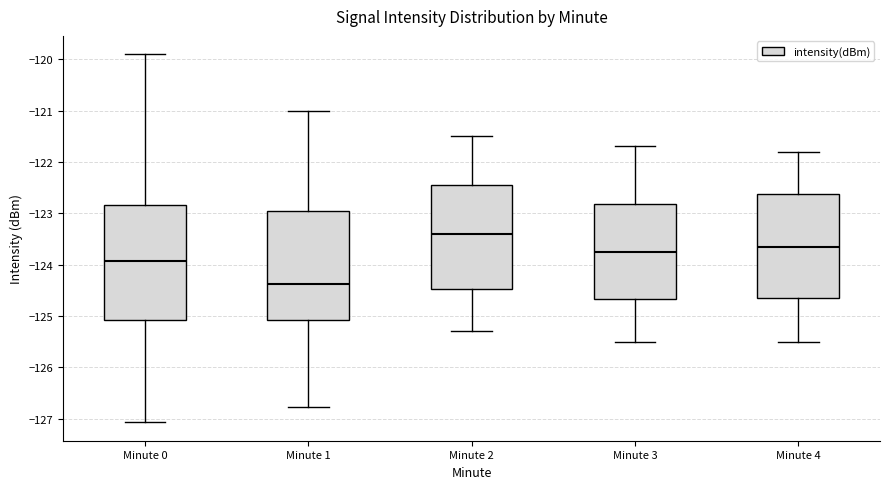

Where does the median line of the box for Minute 2 sit on the y-axis? The values are not printed on the chart, so give them approximately, as read against the axis.

-123.4